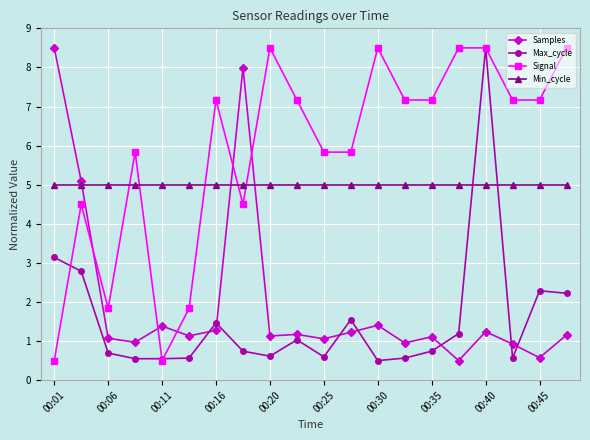

How many lines are shown in the chart?

4